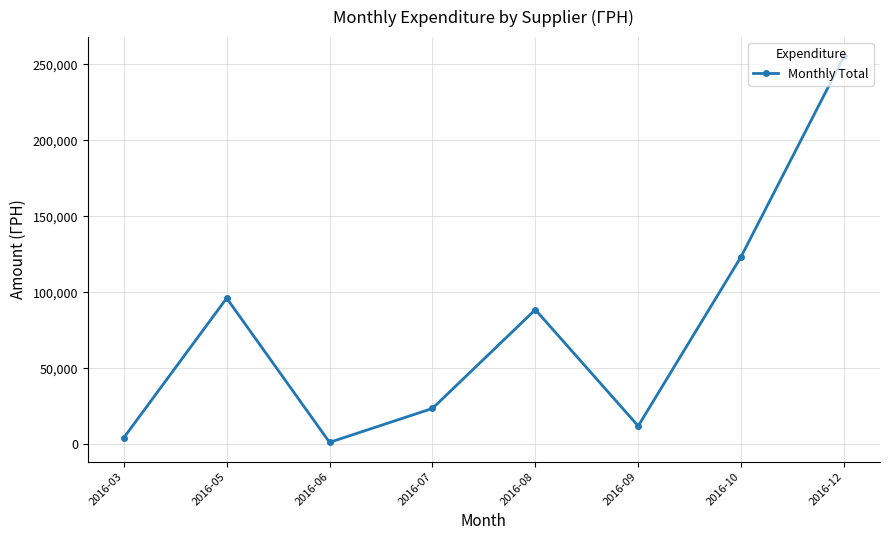

Count the number of values greater than 88486.

4